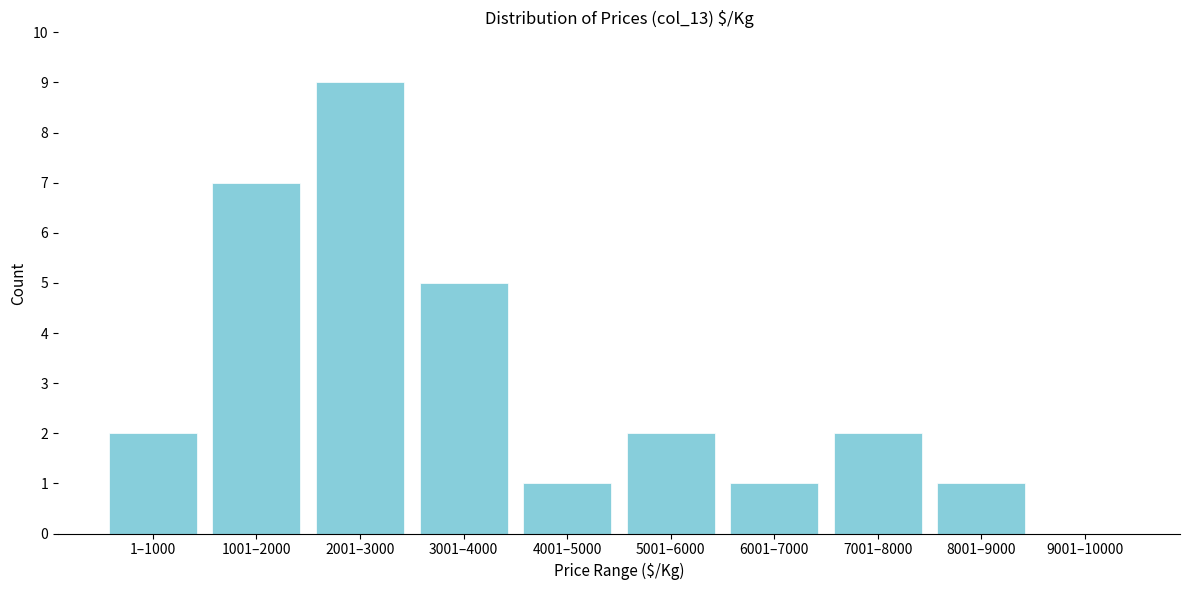

Reading right to left, extract all data points from this chart.

9001–10000=0	8001–9000=1	7001–8000=2	6001–7000=1	5001–6000=2	4001–5000=1	3001–4000=5	2001–3000=9	1001–2000=7	1–1000=2